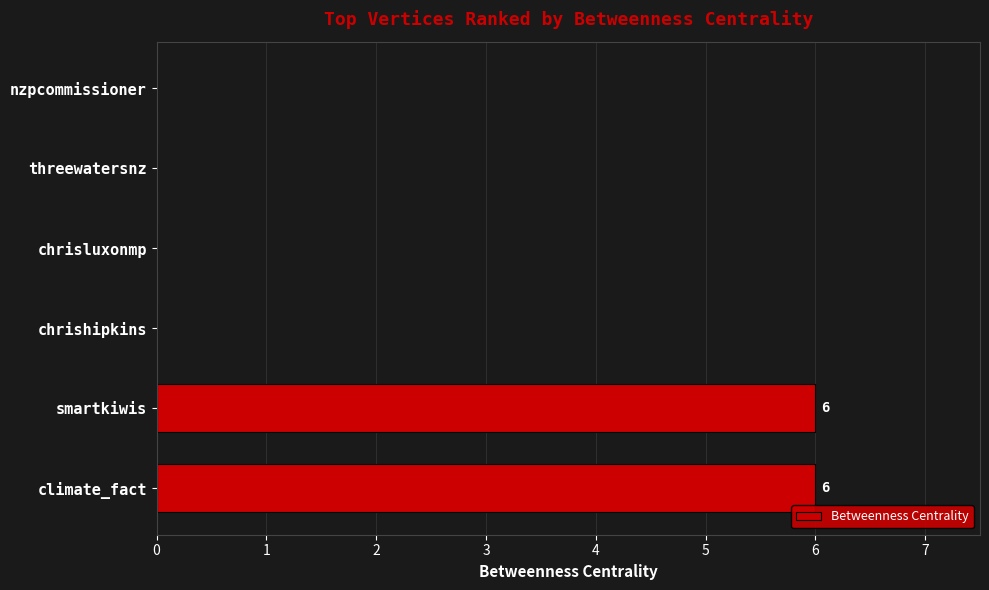

What is the sum of all values?

12